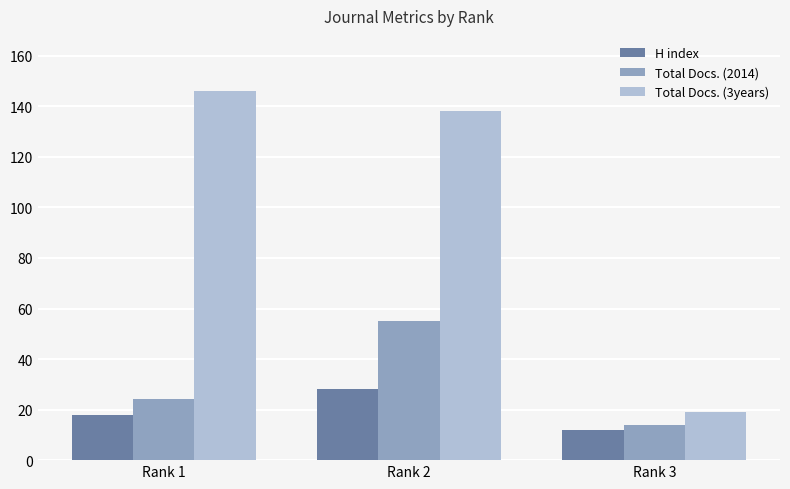

How many bars are there in each group?

3